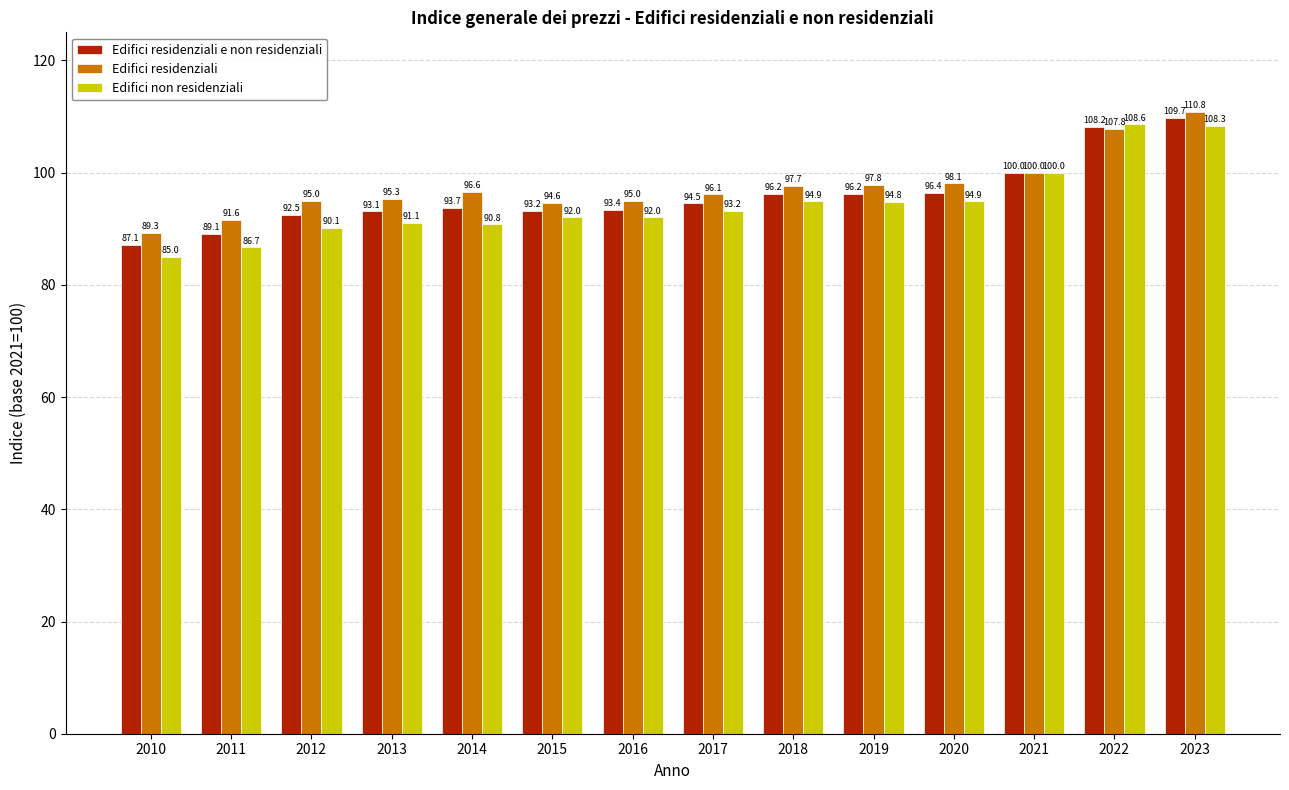

Reading left to right, transcribe all the data shown in this chart.

Edifici residenziali e non residenziali: 2010=87.1	2011=89.1	2012=92.5	2013=93.1	2014=93.7	2015=93.2	2016=93.4	2017=94.5	2018=96.2	2019=96.2	2020=96.4	2021=100.0	2022=108.2	2023=109.7
Edifici residenziali: 2010=89.3	2011=91.6	2012=95.0	2013=95.3	2014=96.6	2015=94.6	2016=95.0	2017=96.1	2018=97.7	2019=97.8	2020=98.1	2021=100.0	2022=107.8	2023=110.8
Edifici non residenziali: 2010=85.0	2011=86.7	2012=90.1	2013=91.1	2014=90.8	2015=92.0	2016=92.0	2017=93.2	2018=94.9	2019=94.8	2020=94.9	2021=100.0	2022=108.6	2023=108.3